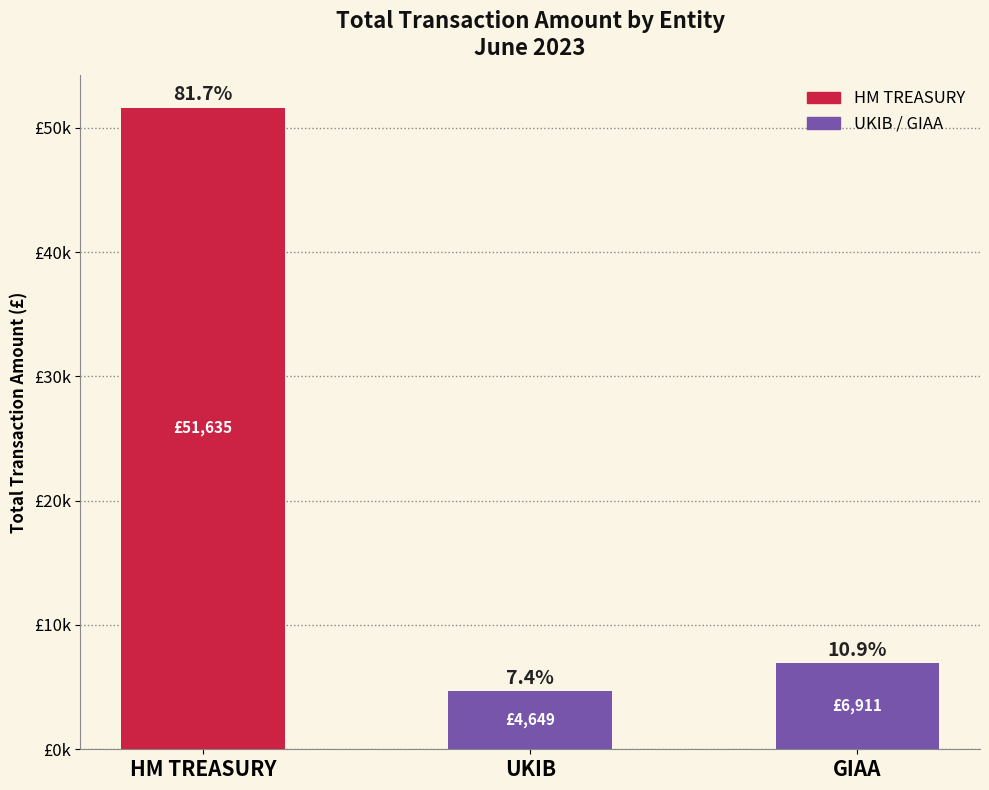

Reading left to right, transcribe all the data shown in this chart.

51635.3	4649.2	6911.0